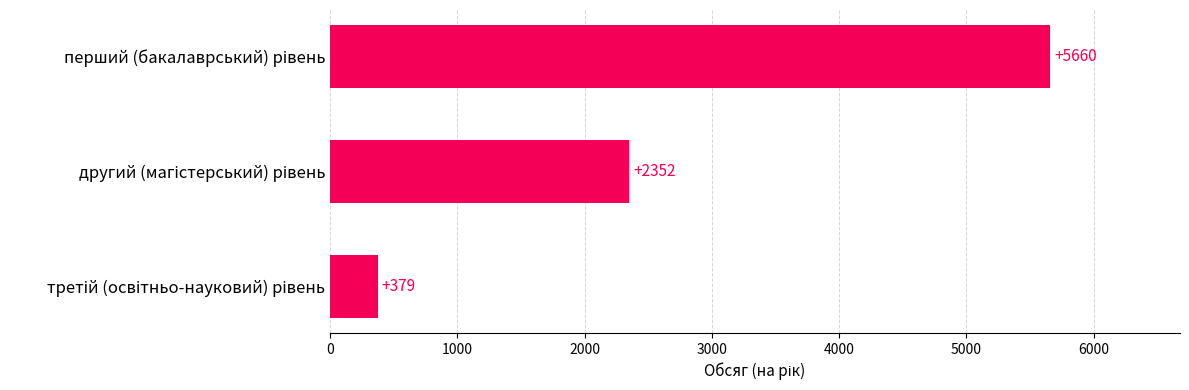

What is the maximum value shown in the chart?

5660